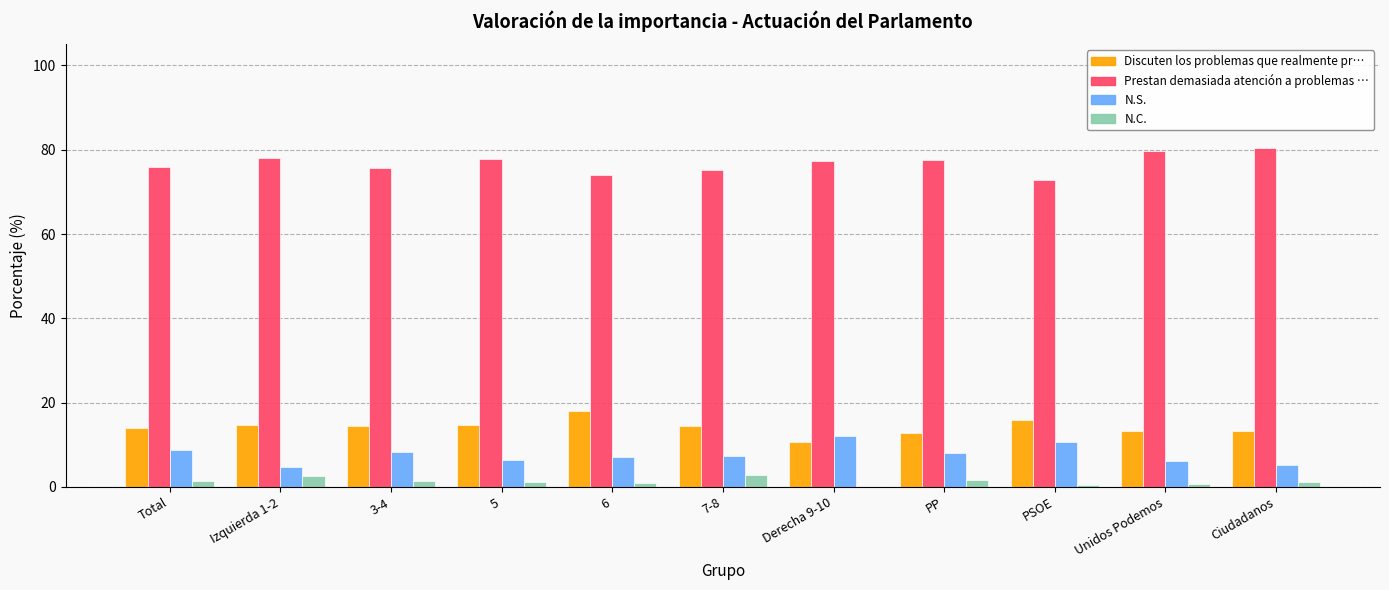

Which series has the largest total across all categories?

Prestan demasiada atención a problemas …